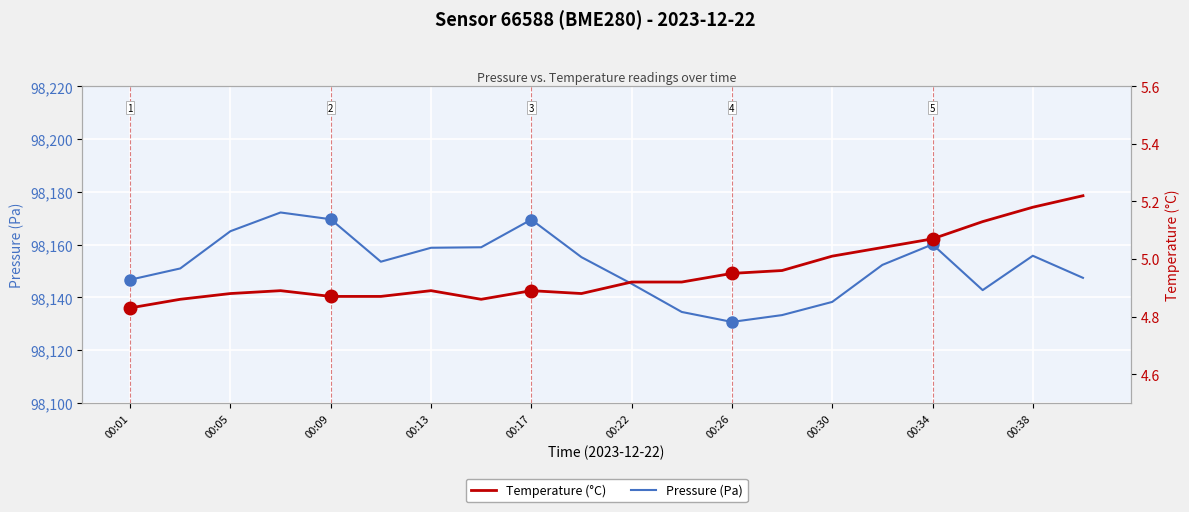

What is the value of the Temperature (°C) point at the 14th from the left?

5.0